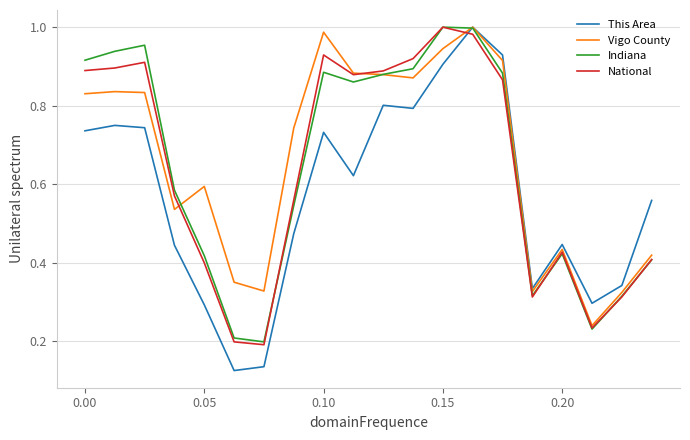

Which series ends up on top after the final intersection of Vigo County and National?

Vigo County